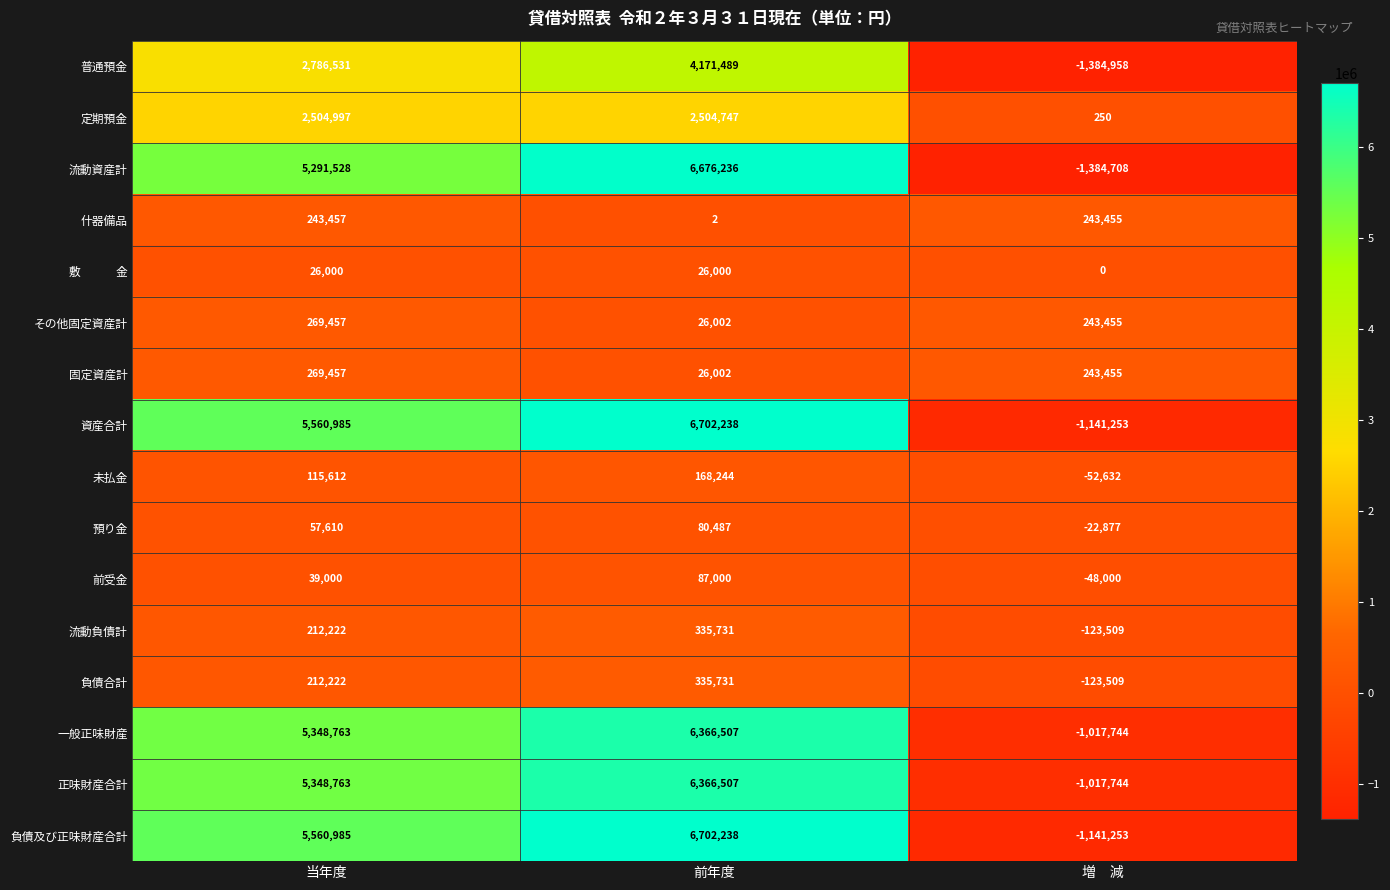

What is the total value across all series at 前年度?

40575161